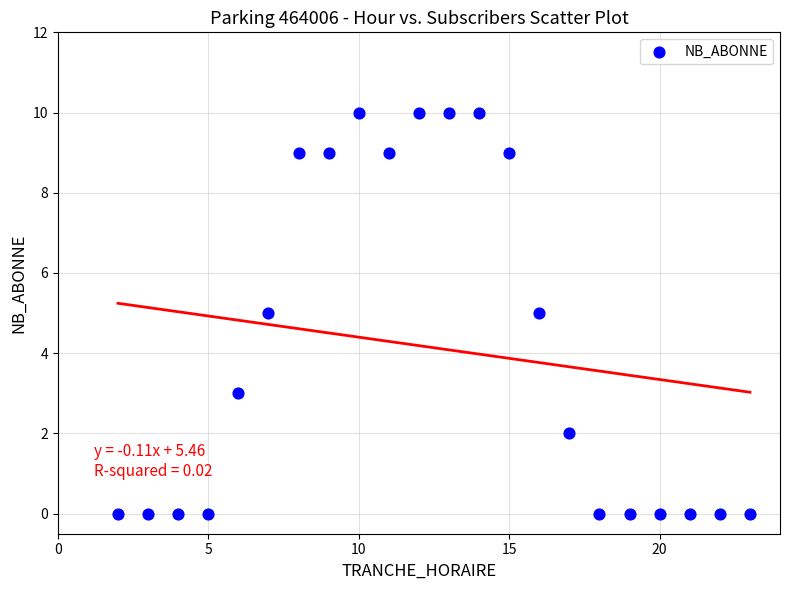

What is the range of Y values (max minus min)?

10